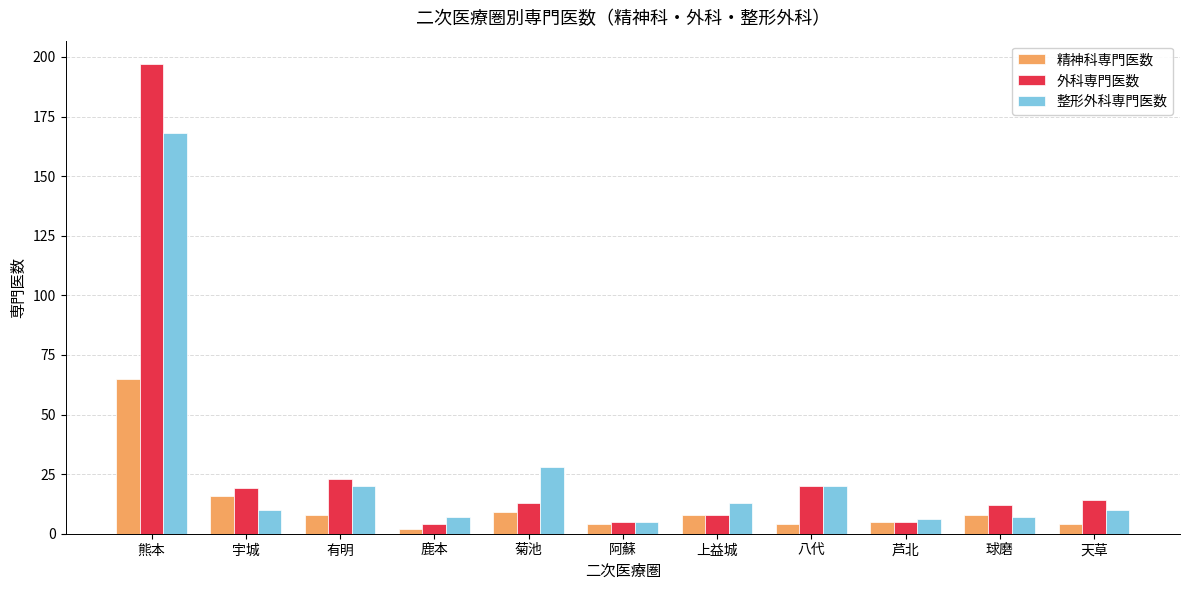

How many data points does each series have?

11